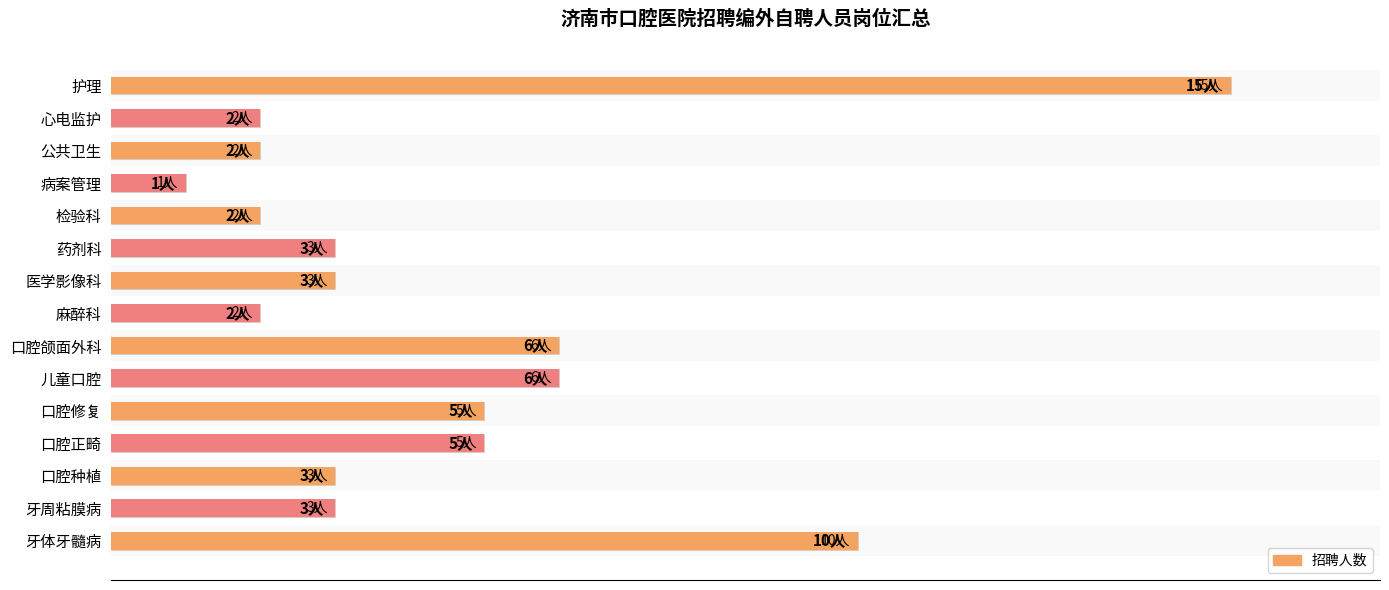

Does the chart contain stacked bars?

No